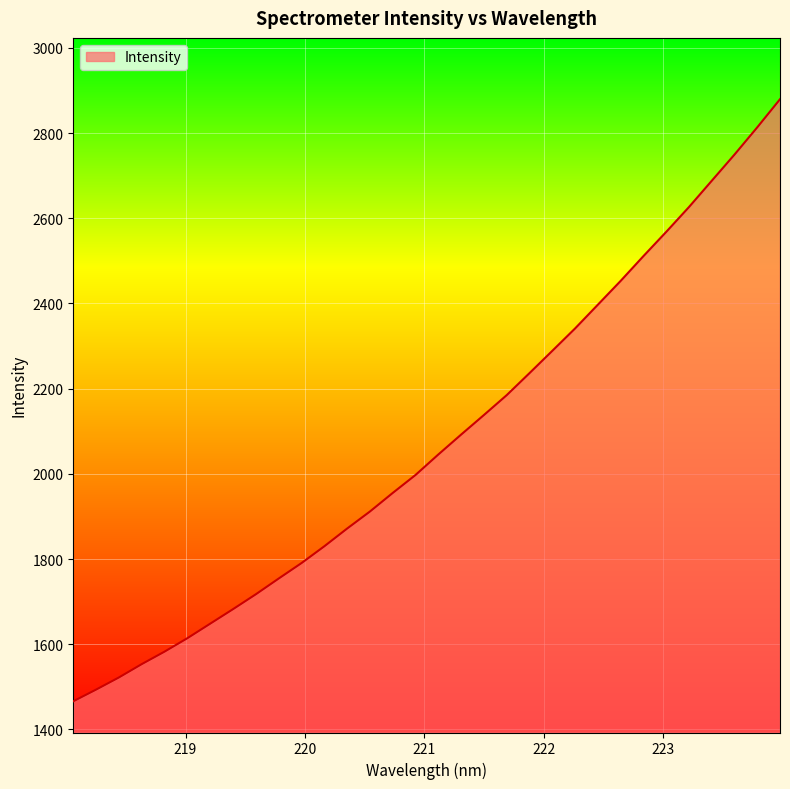

What is the average value?

2075.1